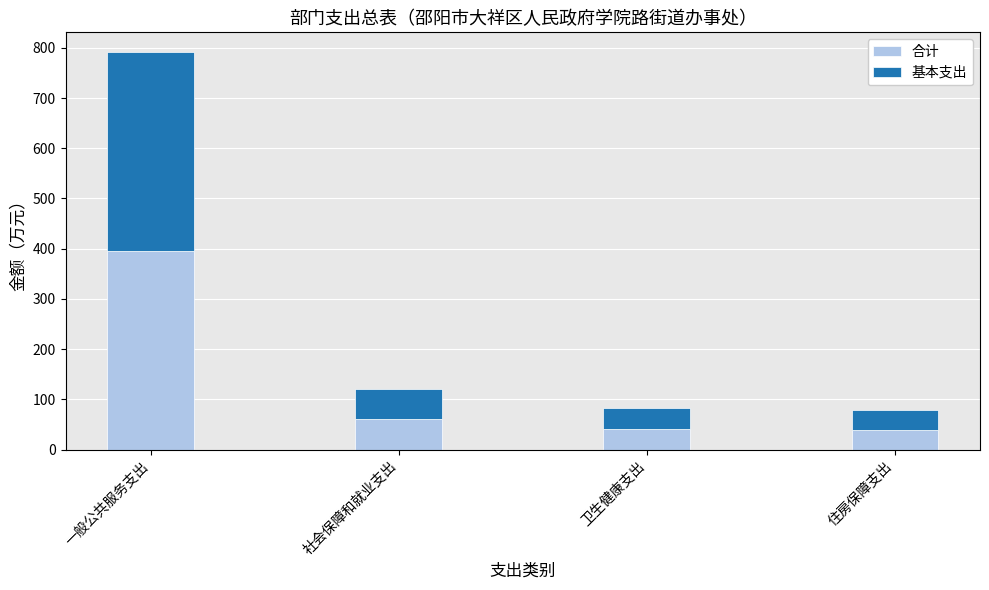

How many series are shown in this chart?

2